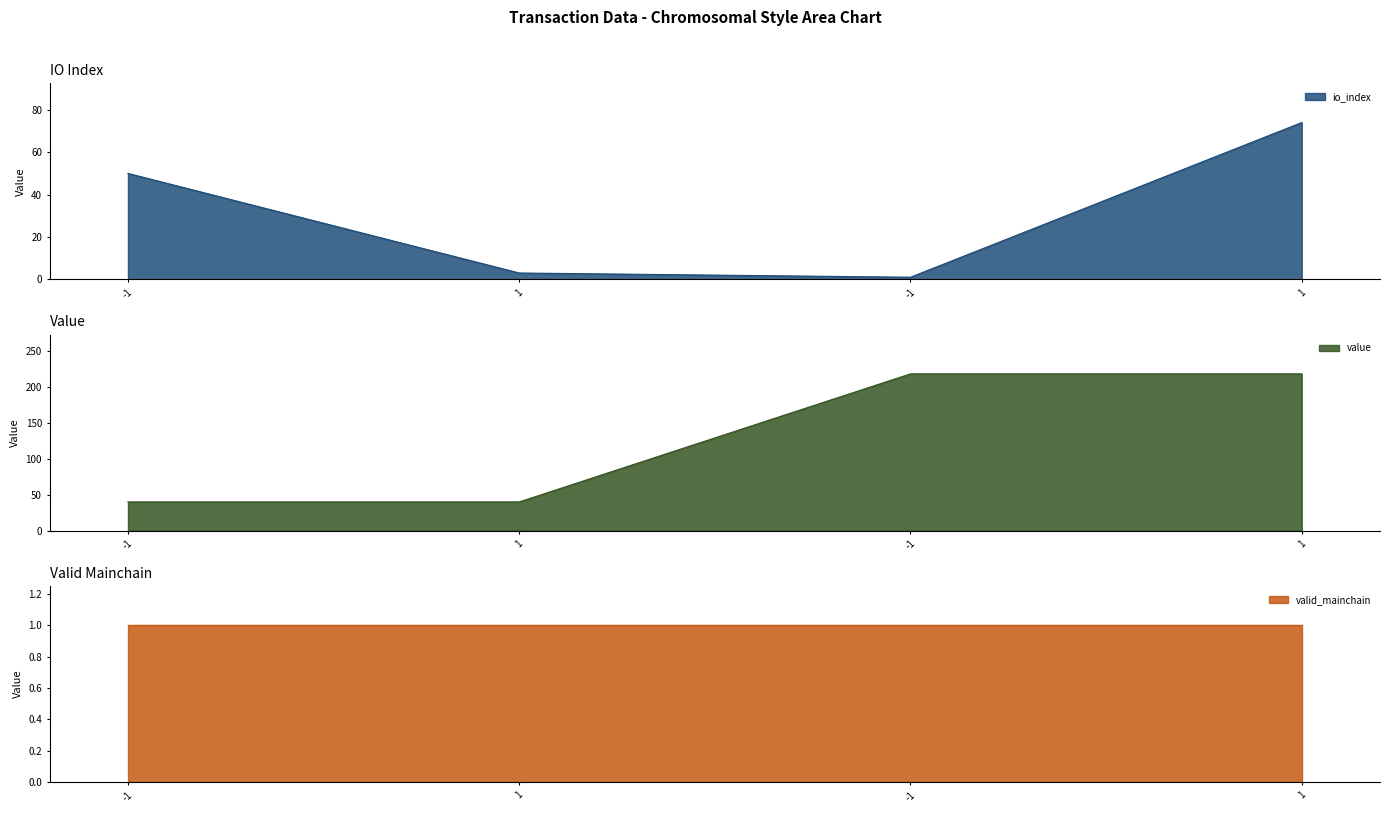

At which label does io_index first exceed 50?

1